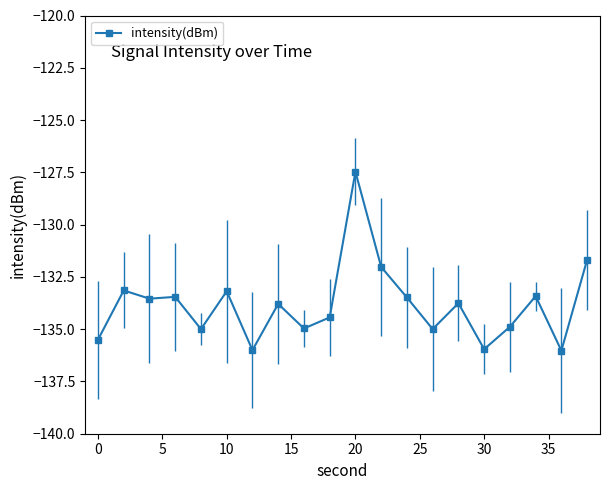

What is the minimum value shown in the chart?

-136.0